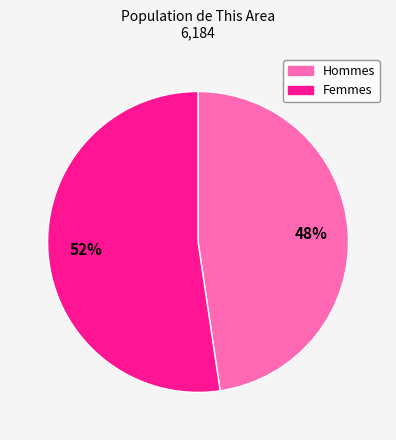

Is there a majority slice in this chart?

Yes